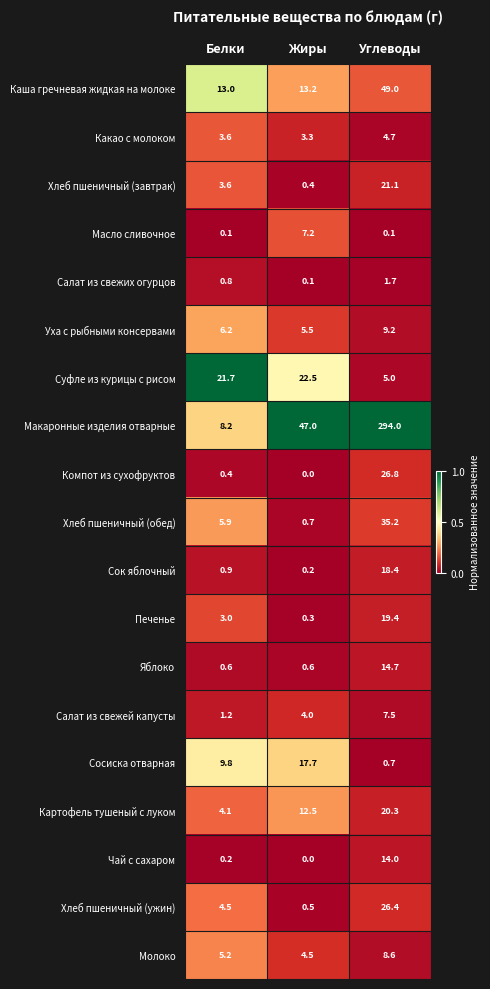

True or false: Масло сливочное has a value of 0.1 at Углеводы.

True